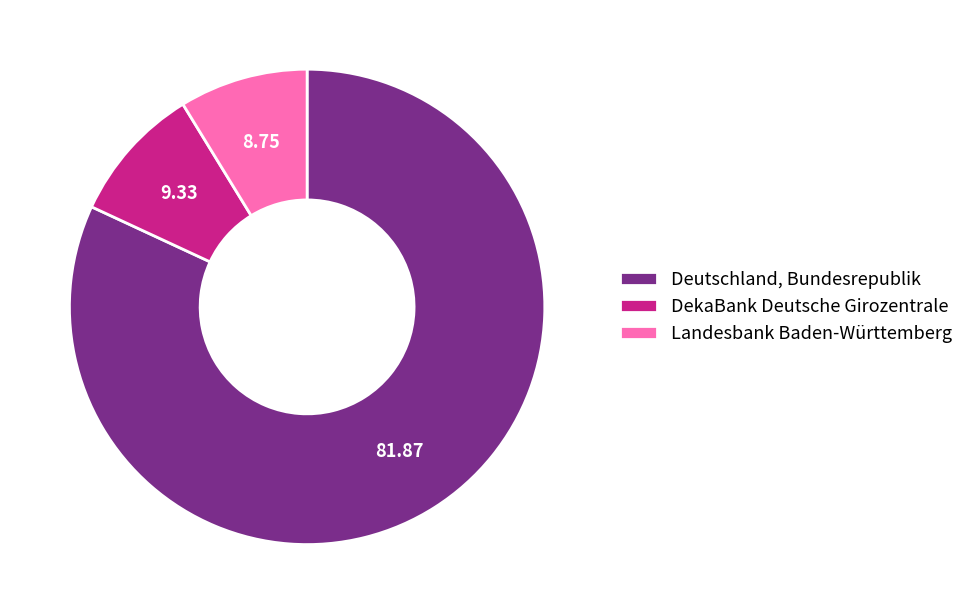

Rank the categories by value from highest to lowest.

Deutschland, Bundesrepublik, DekaBank Deutsche Girozentrale, Landesbank Baden-Württemberg